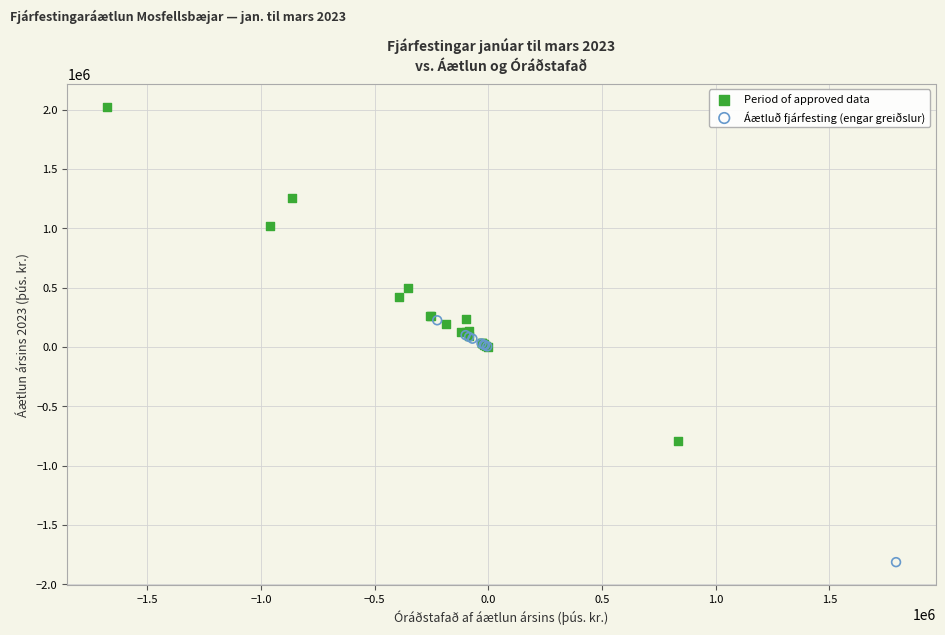

Which series reaches the minimum Y coordinate?

Áætluð fjárfesting (engar greiðslur)